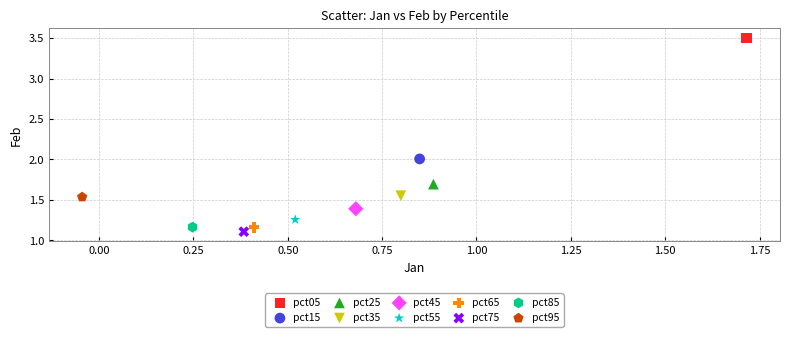

Which series contains the lowest Y value?

pct75